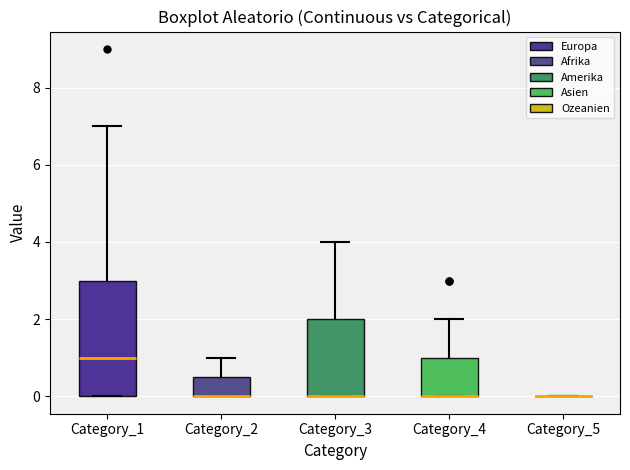

Which box is the tallest, from its lower edge to its upper edge?

Category_1